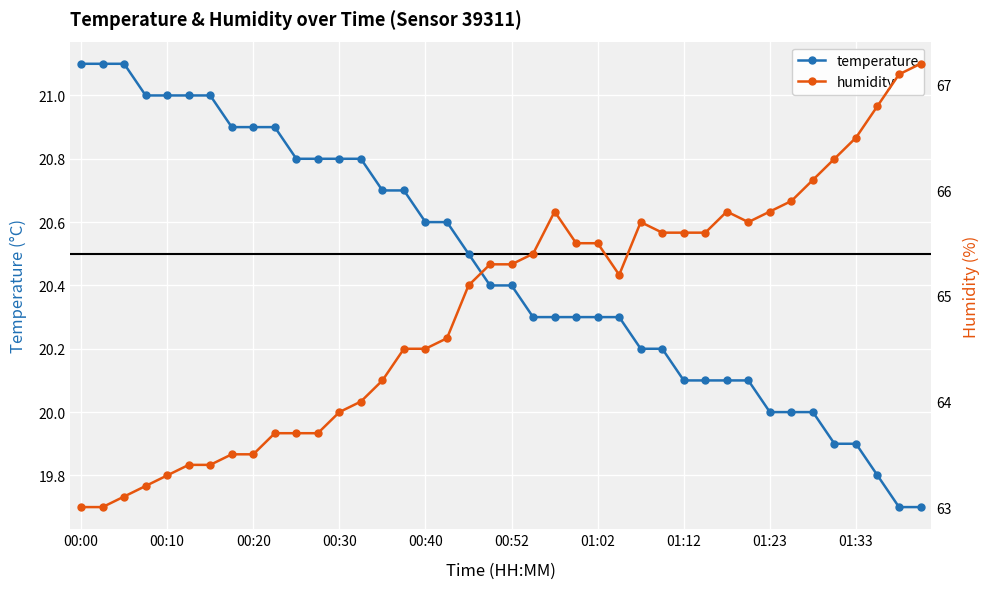

Reading left to right, extract all data points from this chart.

temperature: 21.1	21.1	21.1	21.0	21.0	21.0	21.0	20.9	20.9	20.9	20.8	20.8	20.8	20.8	20.7	20.7	20.6	20.6	20.5	20.4	20.4	20.3	20.3	20.3	20.3	20.3	20.2	20.2	20.1	20.1	20.1	20.1	20.0	20.0	20.0	19.9	19.9	19.8	19.7	19.7
humidity: 63.0	63.0	63.1	63.2	63.3	63.4	63.4	63.5	63.5	63.7	63.7	63.7	63.9	64.0	64.2	64.5	64.5	64.6	65.1	65.3	65.3	65.4	65.8	65.5	65.5	65.2	65.7	65.6	65.6	65.6	65.8	65.7	65.8	65.9	66.1	66.3	66.5	66.8	67.1	67.2